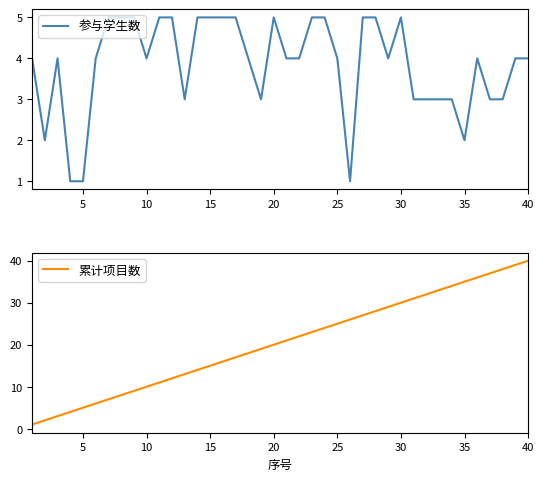

Is it true that 参与学生数 equals 5 at 30?

True